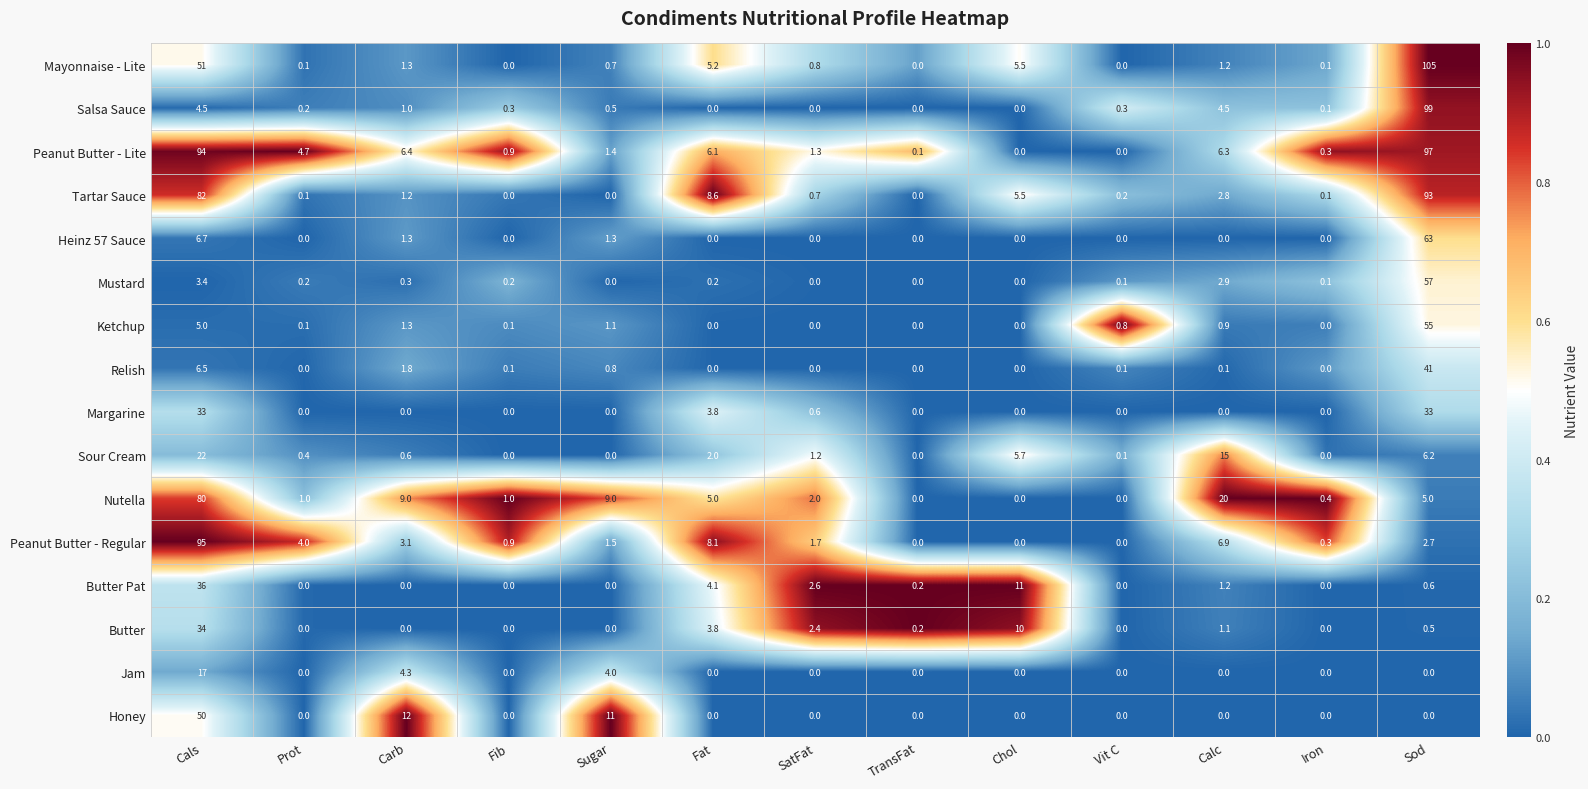

List the series in order of their peak value, lowest first.

Jam, Sour Cream, Margarine, Butter, Butter Pat, Relish, Honey, Ketchup, Mustard, Heinz 57 Sauce, Nutella, Tartar Sauce, Peanut Butter - Regular, Peanut Butter - Lite, Salsa Sauce, Mayonnaise - Lite